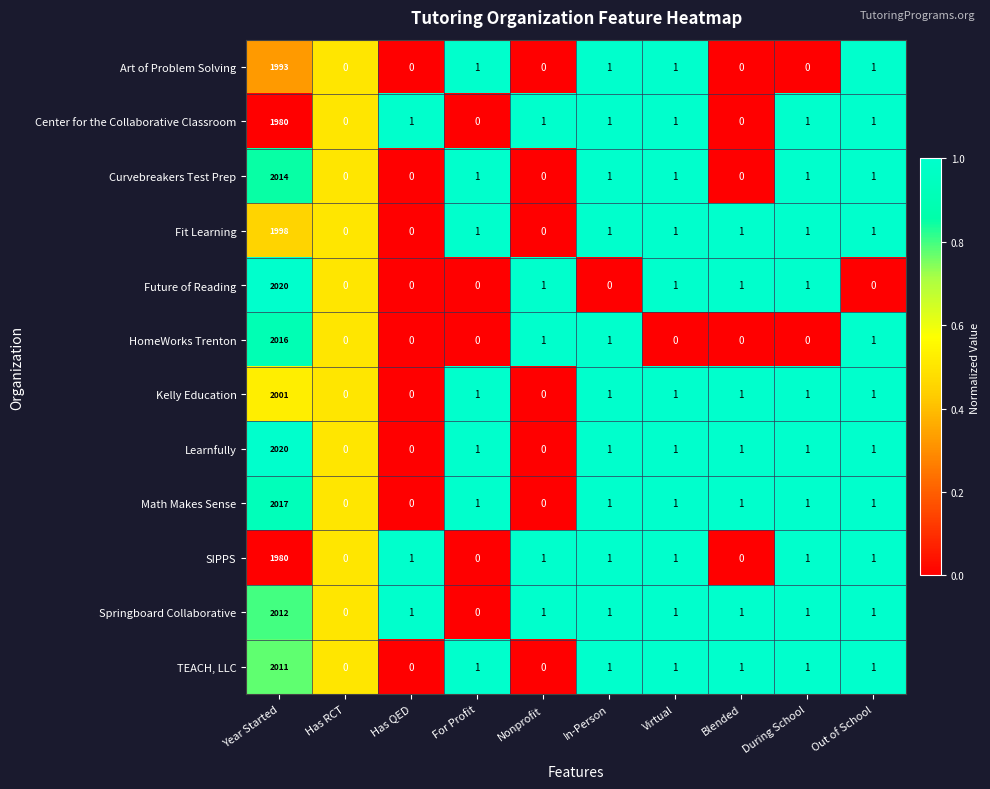

Where does the SIPPS series first go above 1?

Year Started